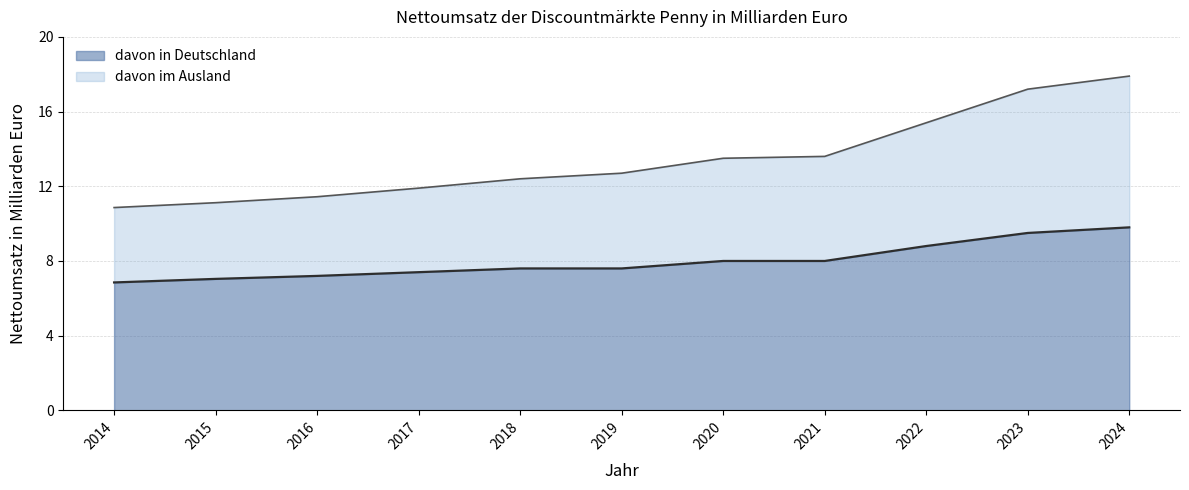

True or false: davon im Ausland and davon in Deutschland cross at least once.

False